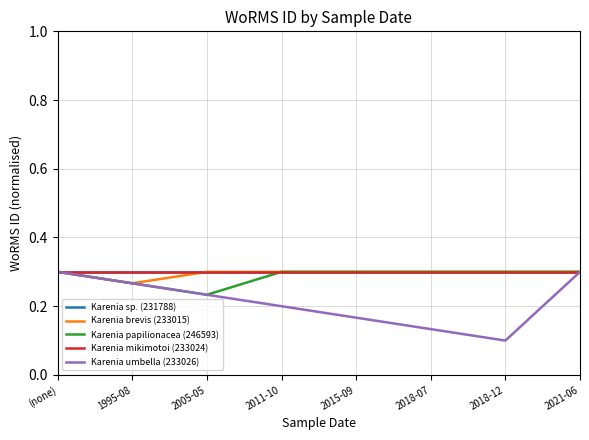

Does the chart display data point markers on the line(s)?

No